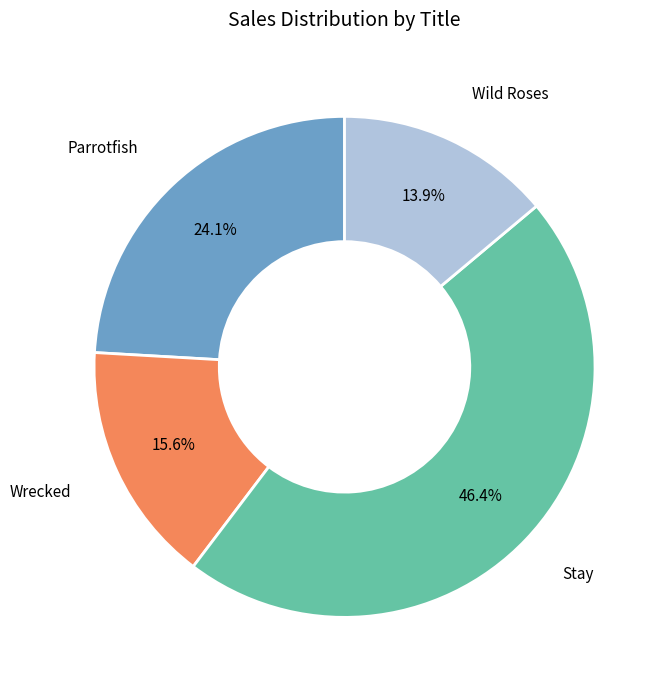

Is there a majority slice in this chart?

No